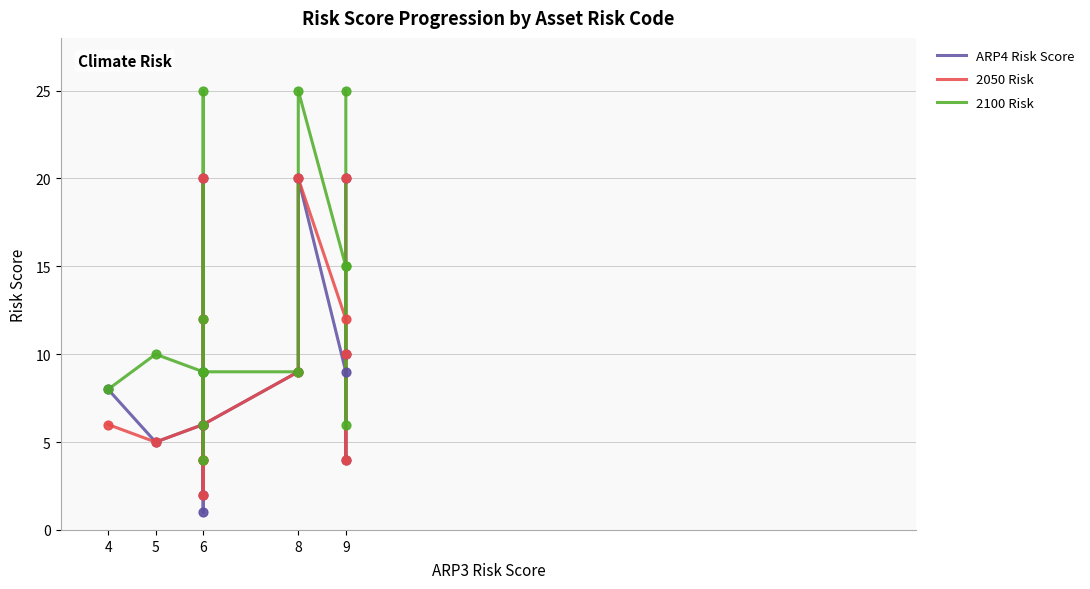

At which category is the sum across all series the highest?

6